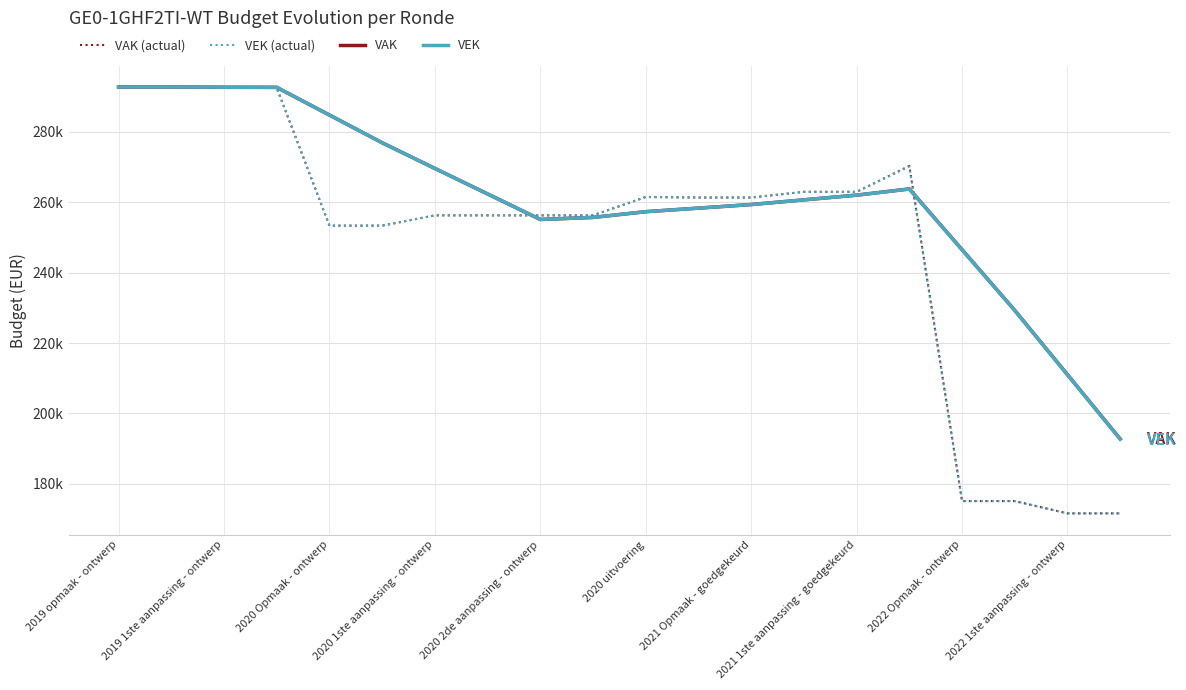

What is the label of the 13th point from the right?

2021 1ste aanpassing - goedgekeurd